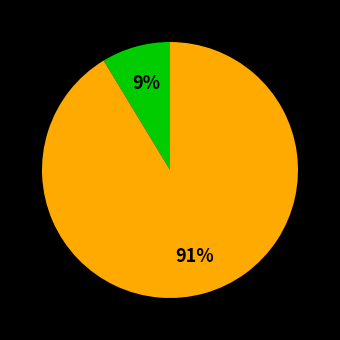

To the nearest percent, what is the average slice percentage?

50%